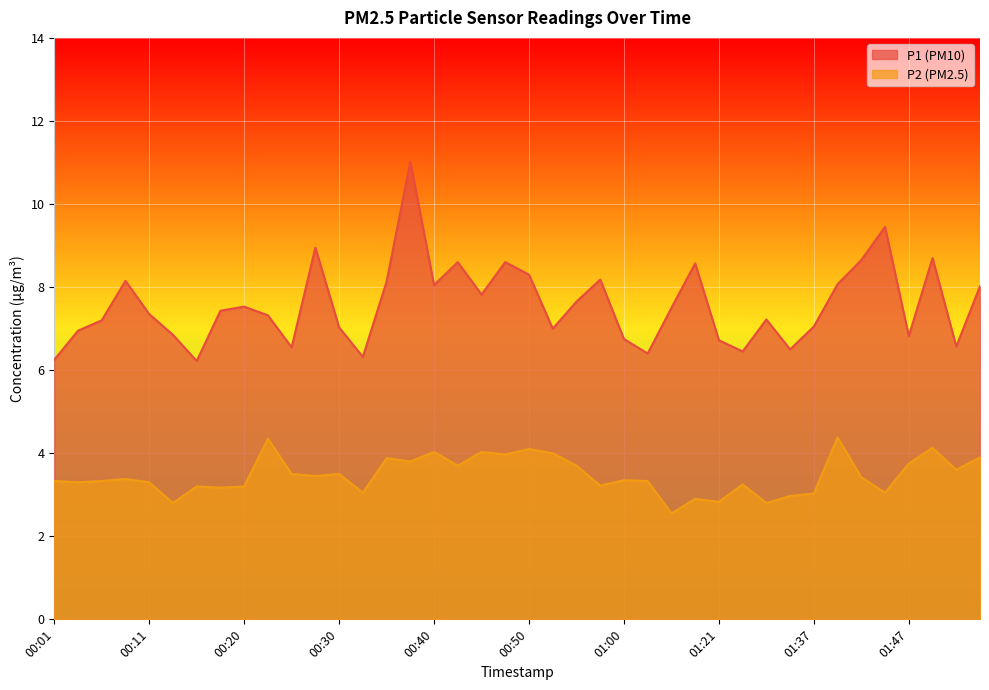

What is the label of the 8th point from the right?

01:37